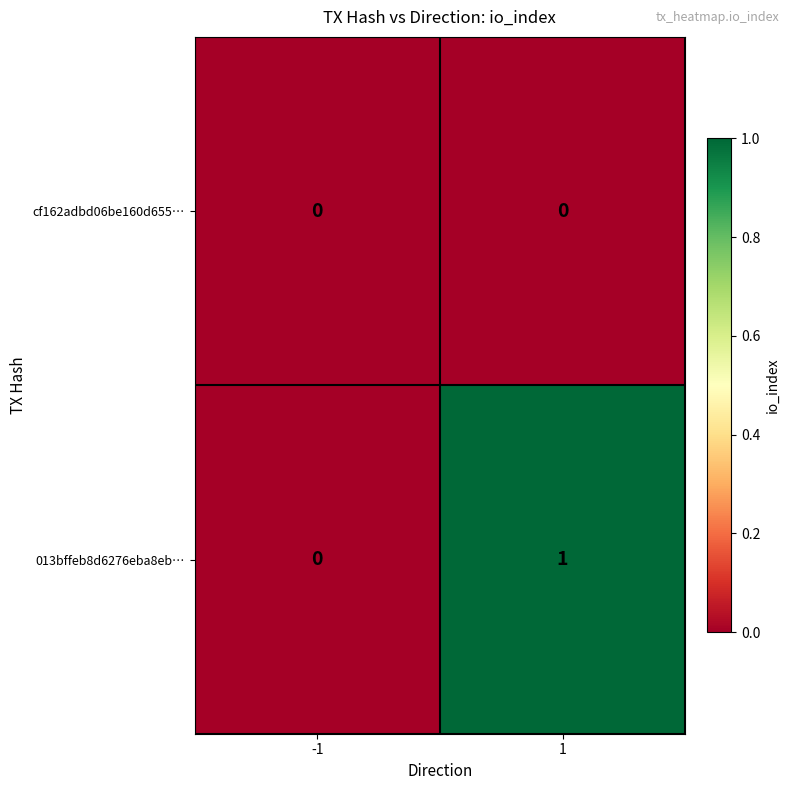

The value of cf162adbd06be160d655… at -1 is 0. True or false?

True